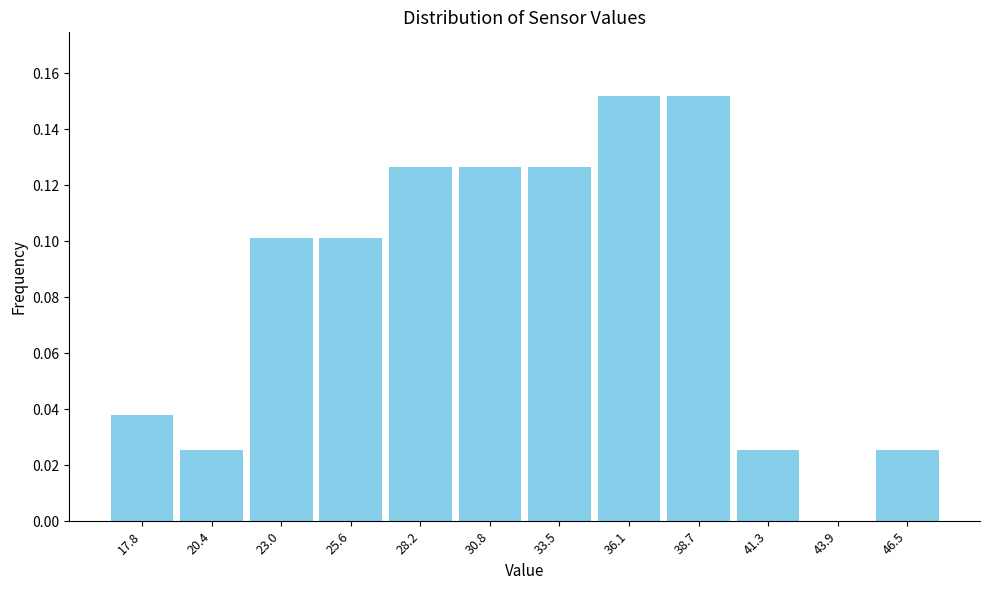

What is the sum of all values?

1.0